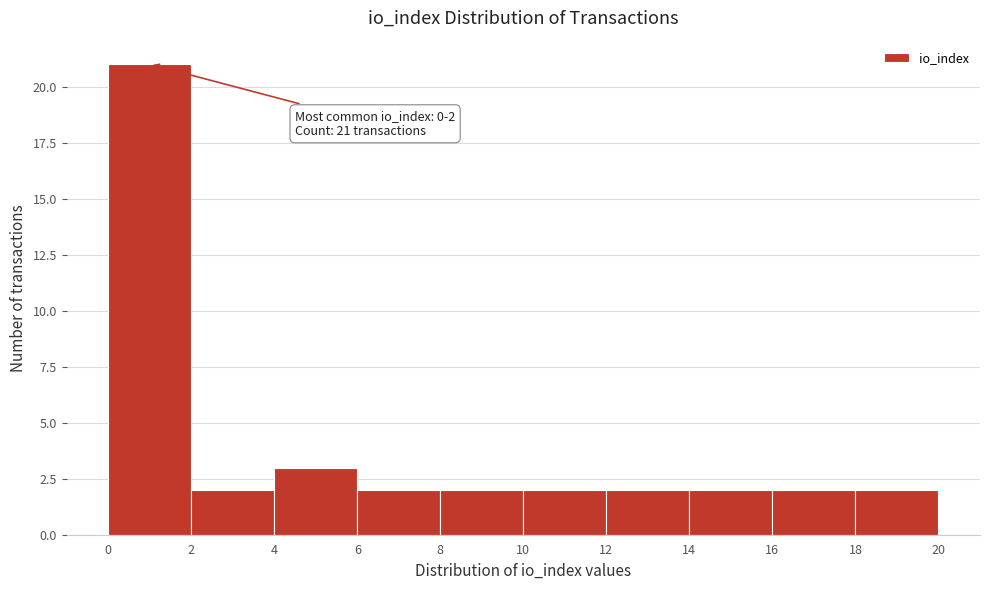

Which range on the x-axis has the tallest bar?

0 to 2